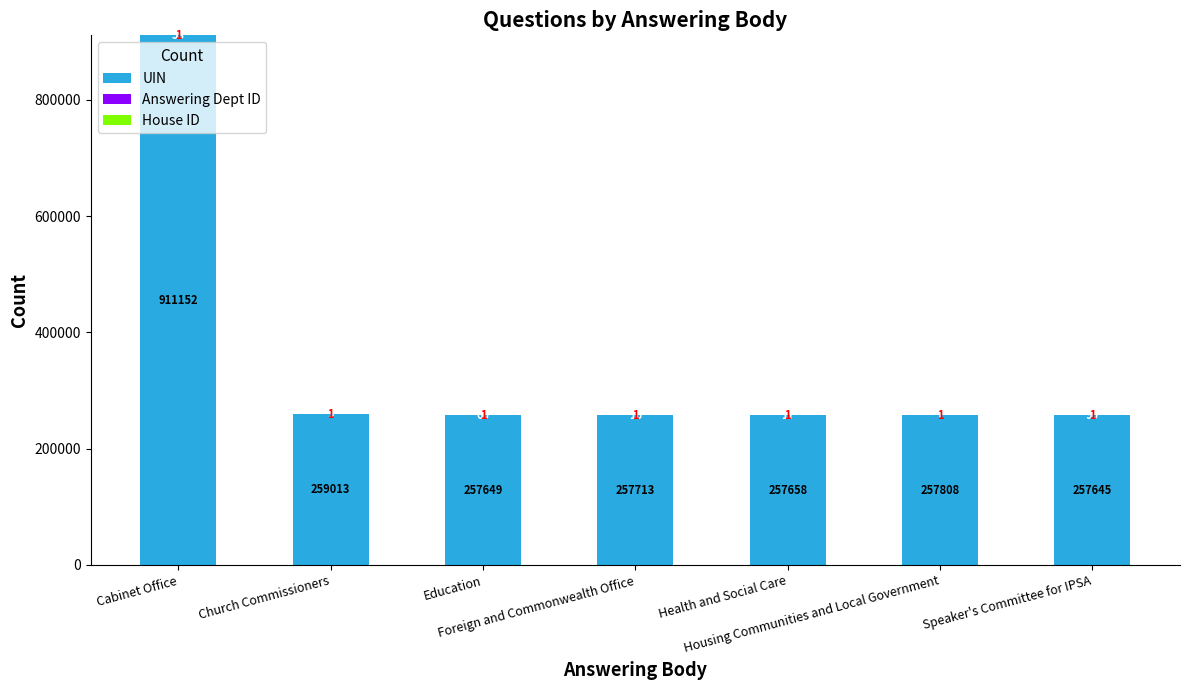

What is the sum of all UIN values?

2458638